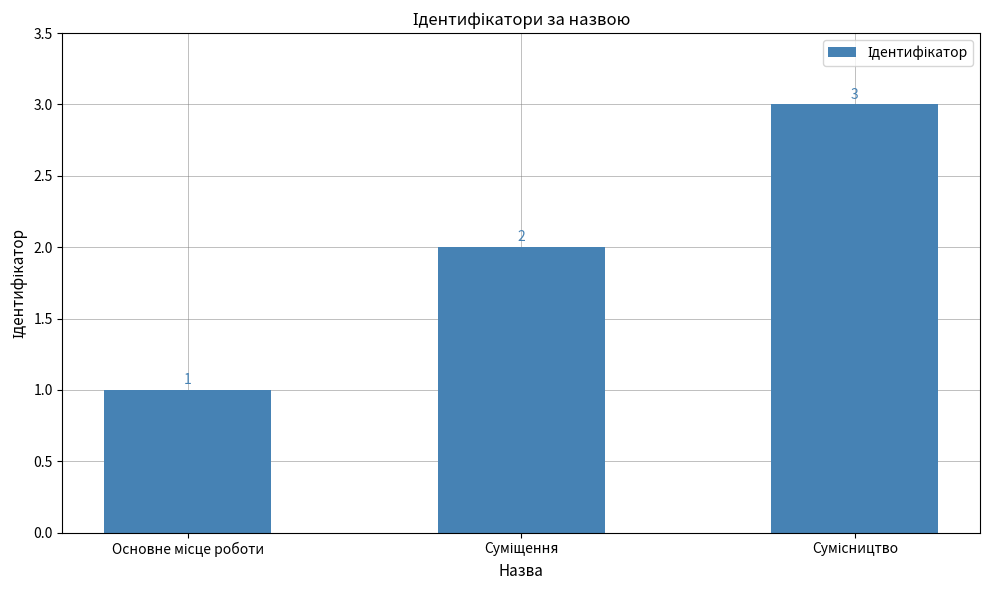

What is the difference between the maximum and minimum values?

2